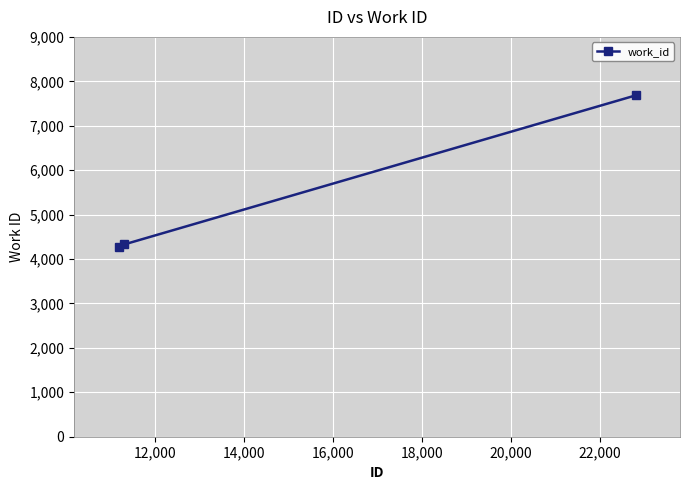

What is the value of the 3rd point from the left?

7682